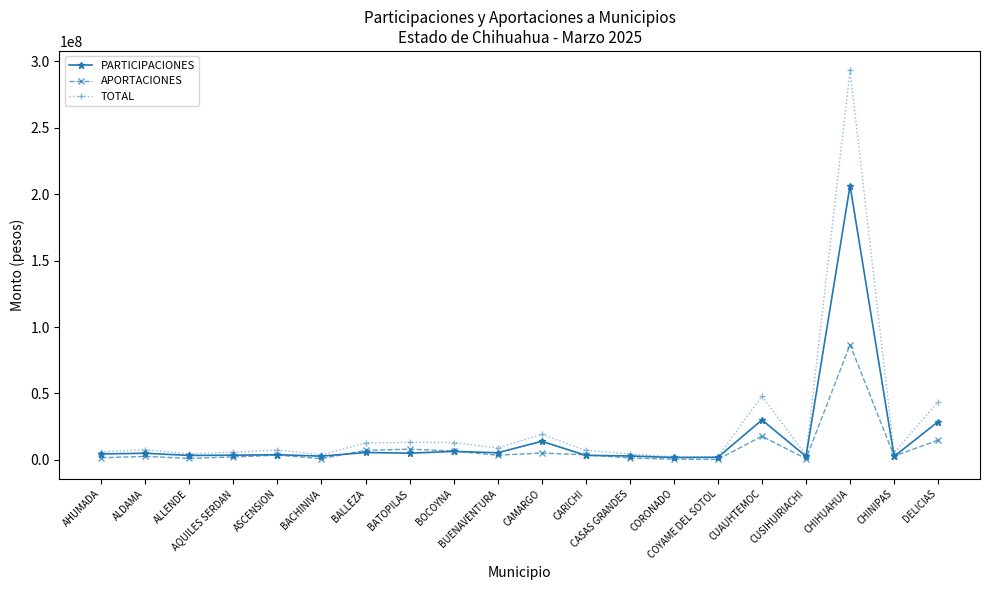

Which series has the widest spread of values?

TOTAL